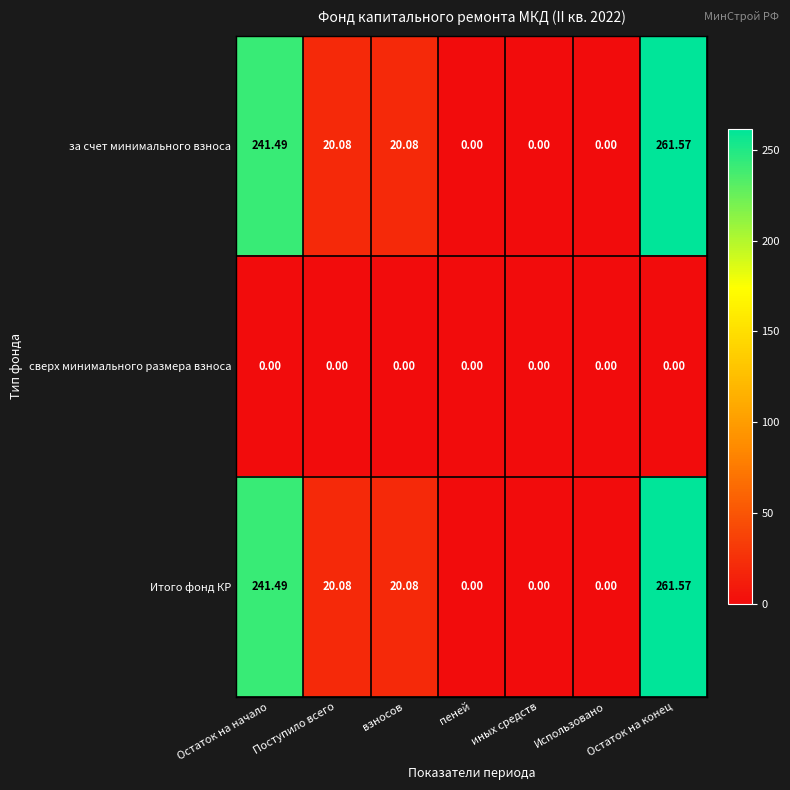

At which category is the sum across all series the highest?

Остаток на конец